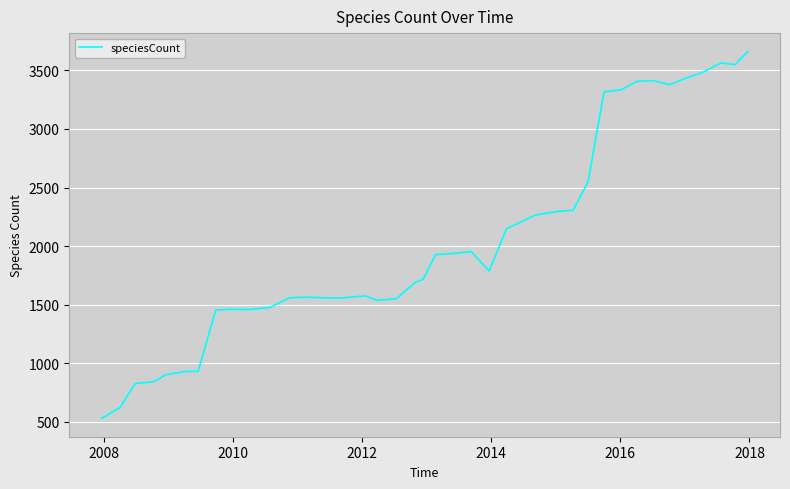

What is the greatest value displayed?

3662